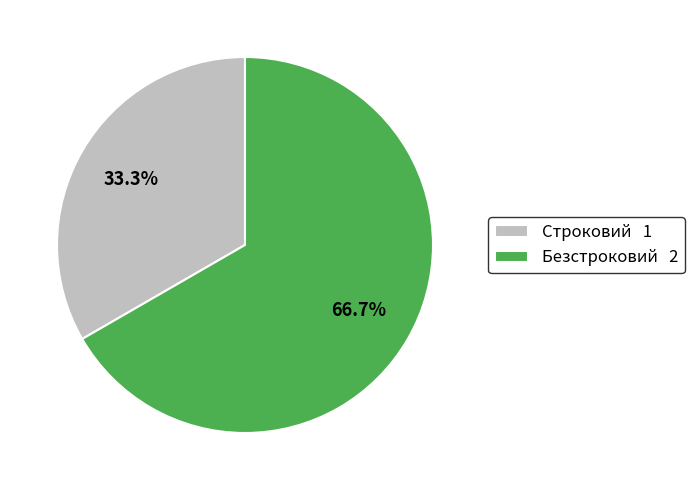

Which category has the biggest portion of the pie?

Безстроковий